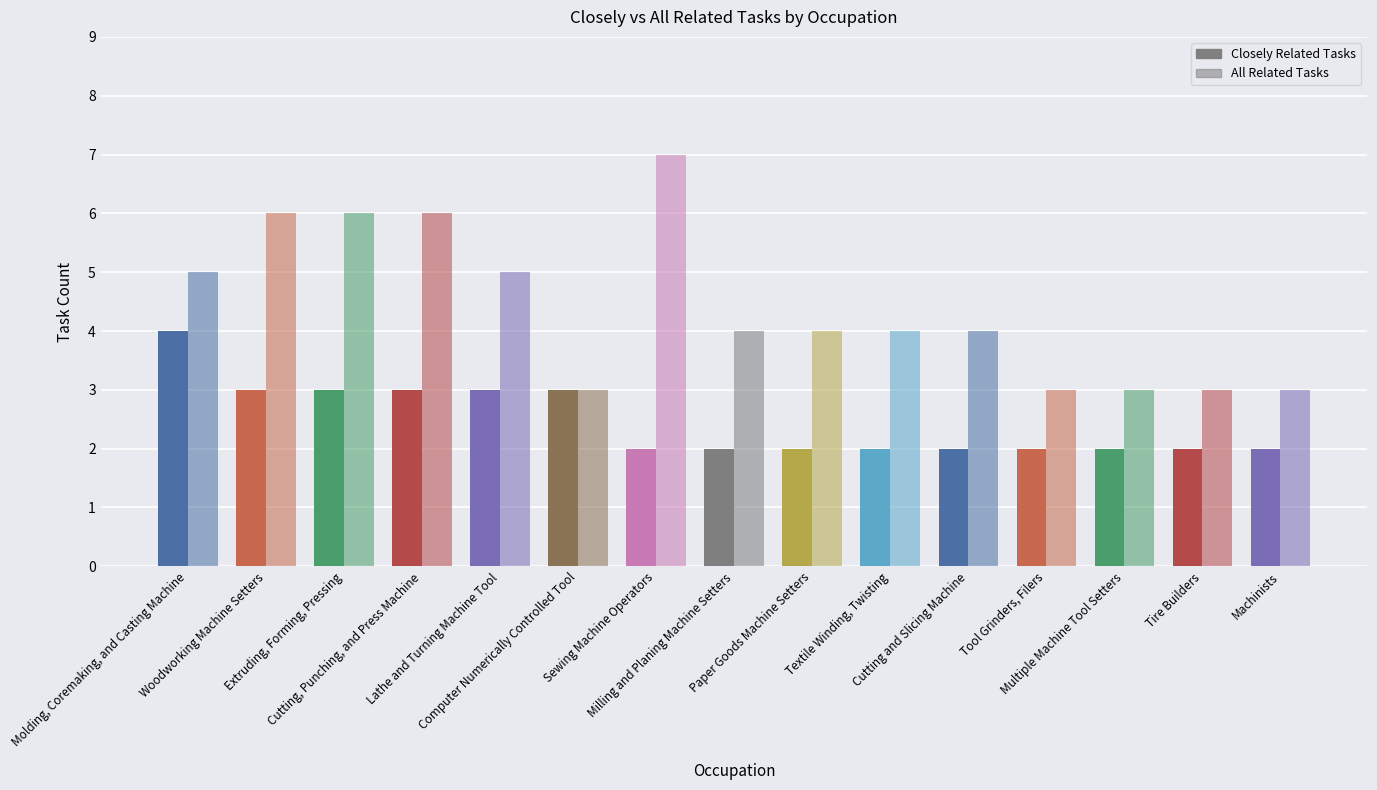

At how many categories does at least one series exceed 6?

1